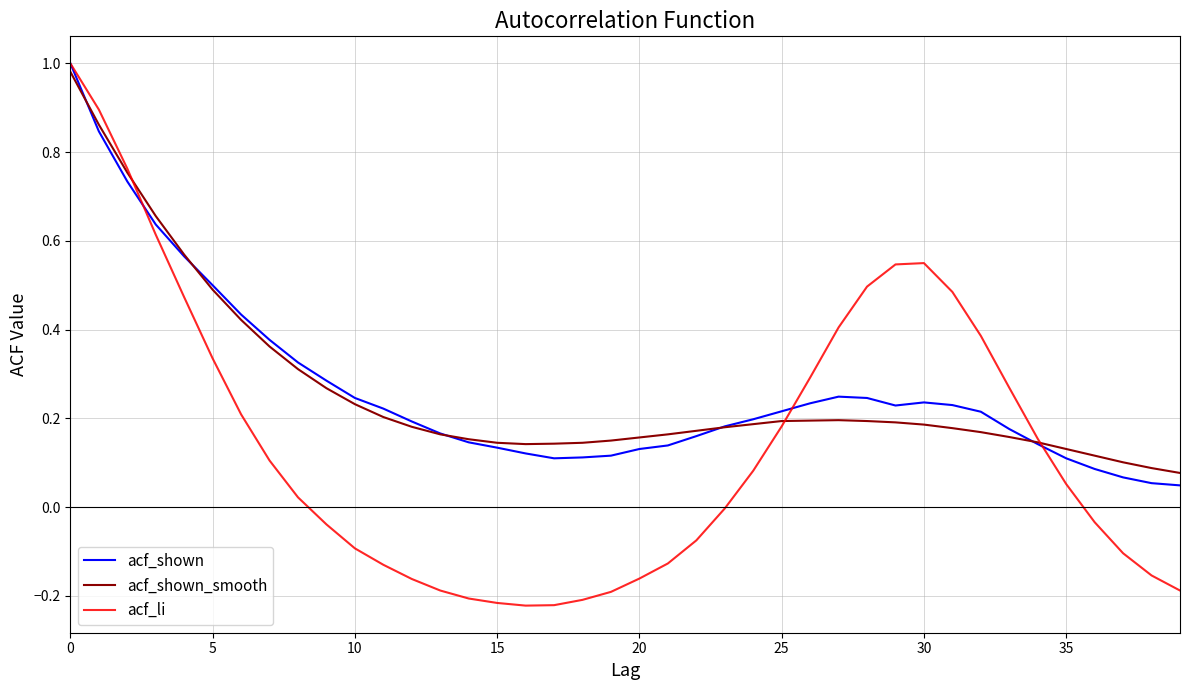

What is the value of the acf_shown point at the 12th from the left?

0.2